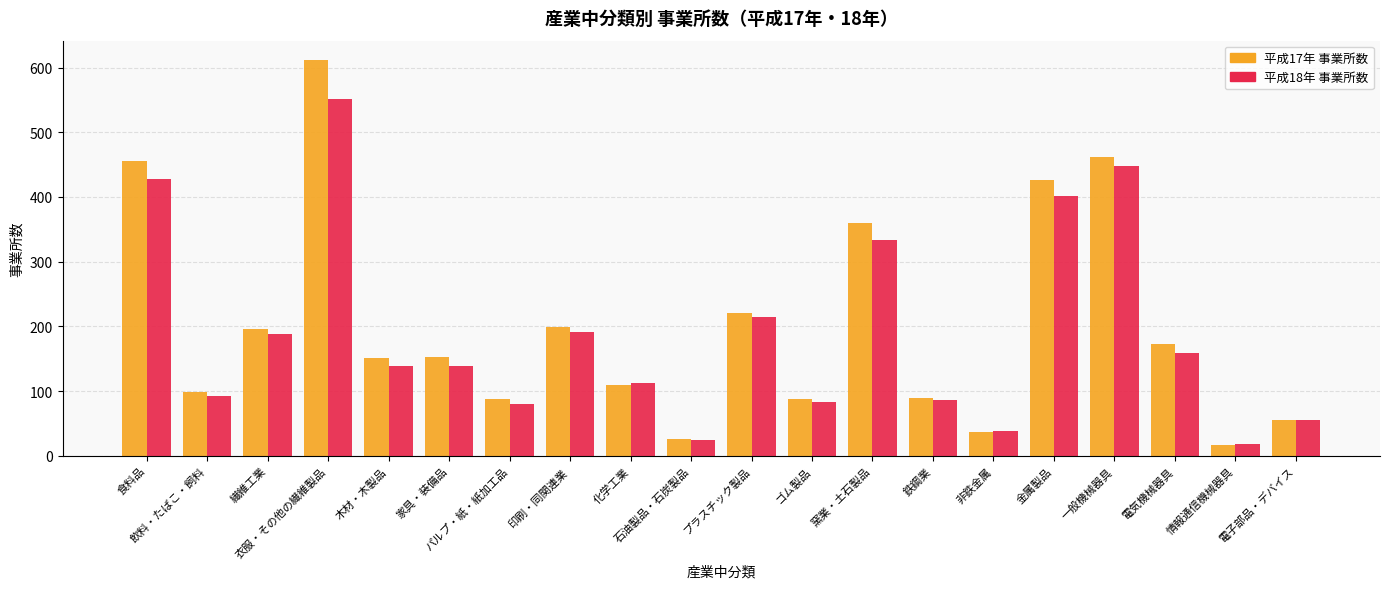

What is the value of the 平成17年 事業所数 bar at the 8th from the left?

199